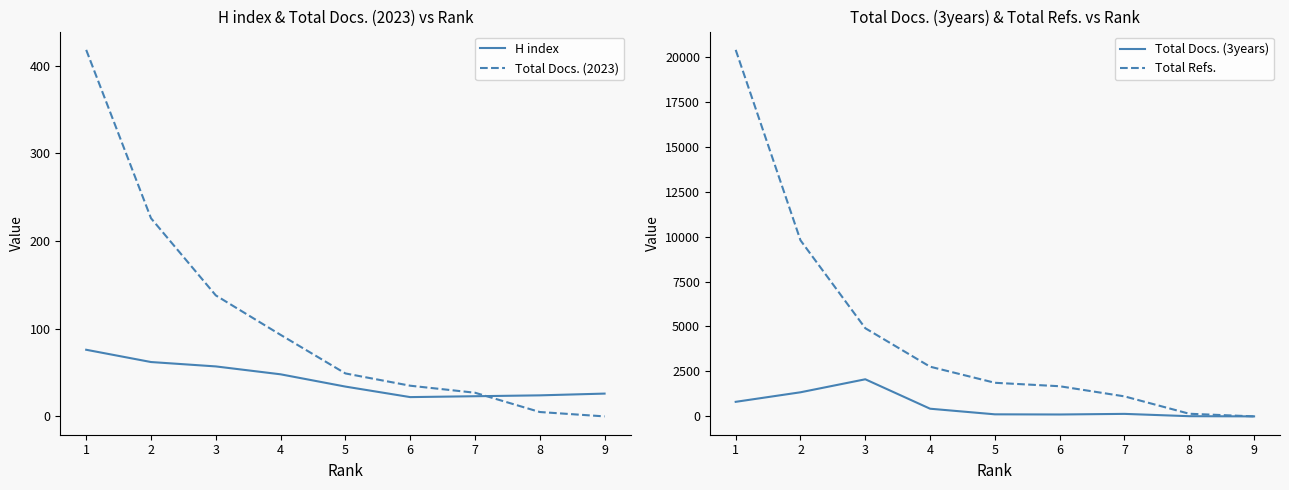

Reading left to right, what are all the values shown in this chart?

H index: 76	62	57	48	34	22	23	24	26
Total Docs. (2023): 418	226	138	93	49	35	27	5	0
Total Docs. (3years): 810	1341	2064	427	115	106	140	11	1
Total Refs.: 20381	9791	4903	2764	1869	1677	1113	147	0